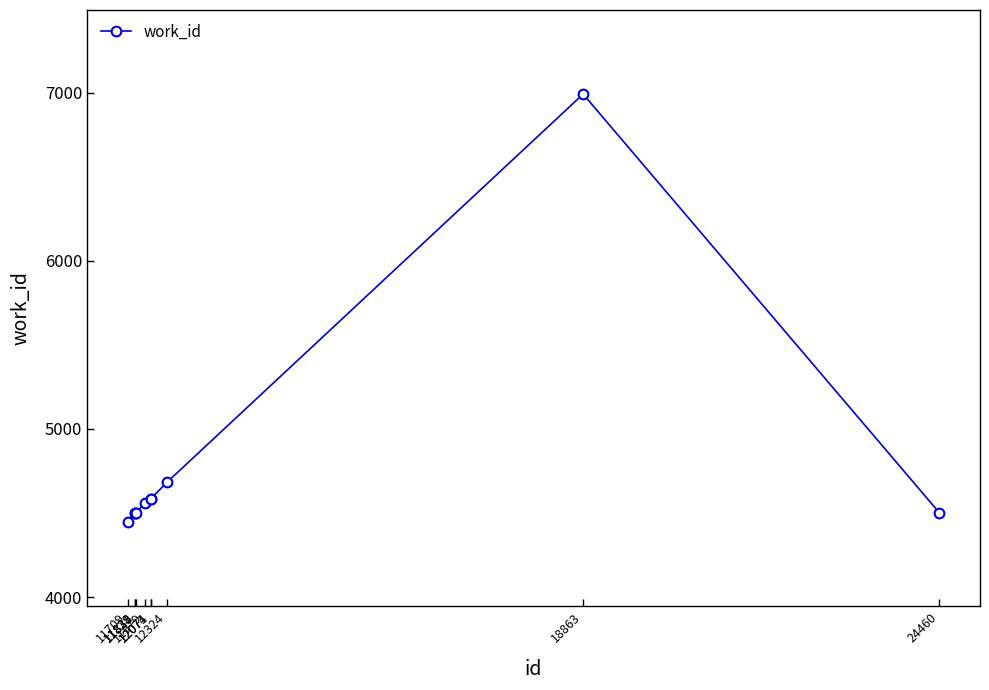

Reading left to right, what are all the values shown in this chart?

4445	4501	4501	4501	4559	4585	4585	4682	6991	4501